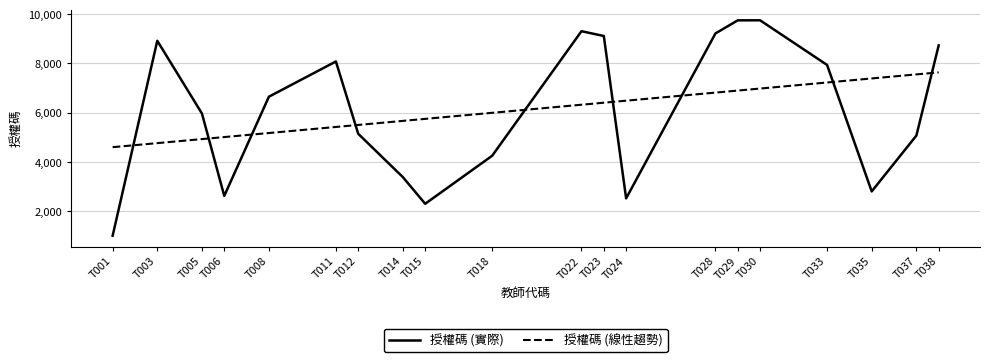

At which label does 授權碼 (實際) first exceed 6651?

T003